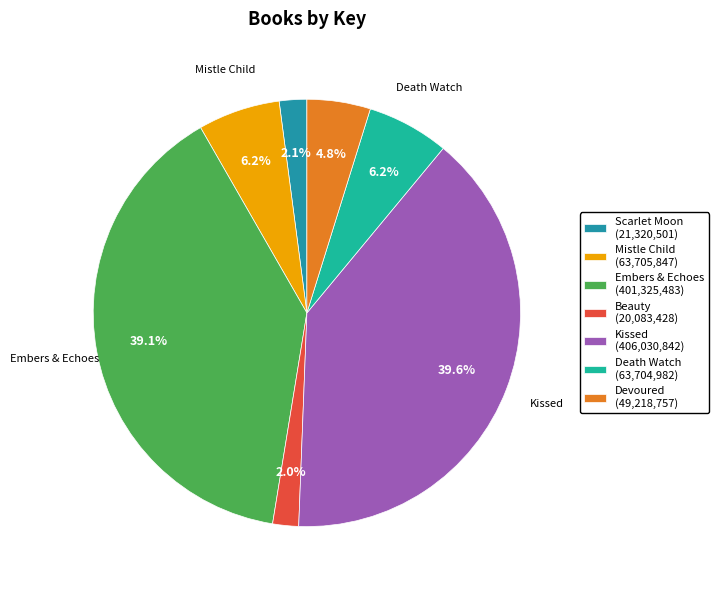

To the nearest percent, what is the average slice percentage?

14%